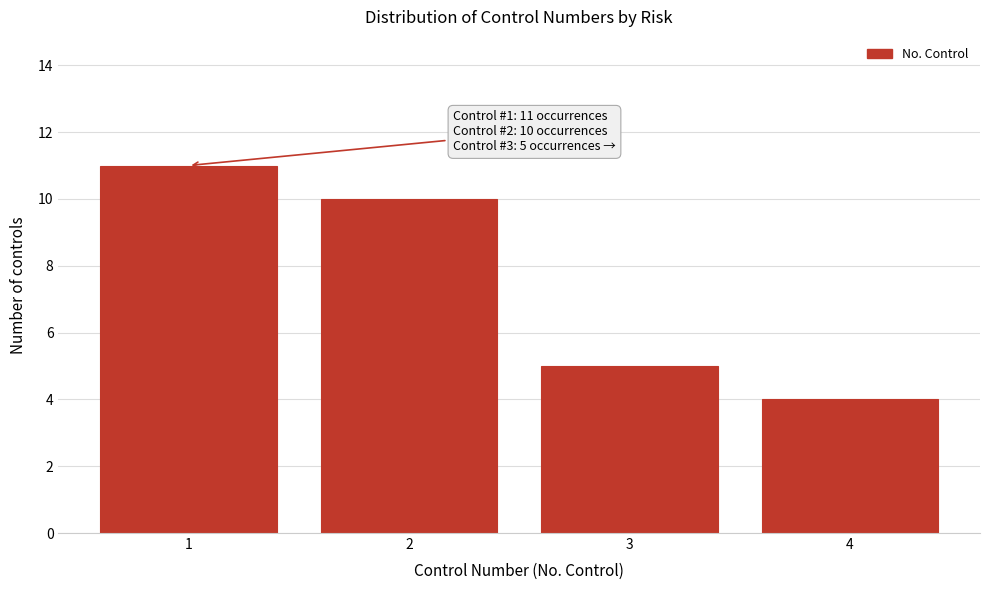

Over which range of the x-axis is the bar tallest?

0.5 to 1.5